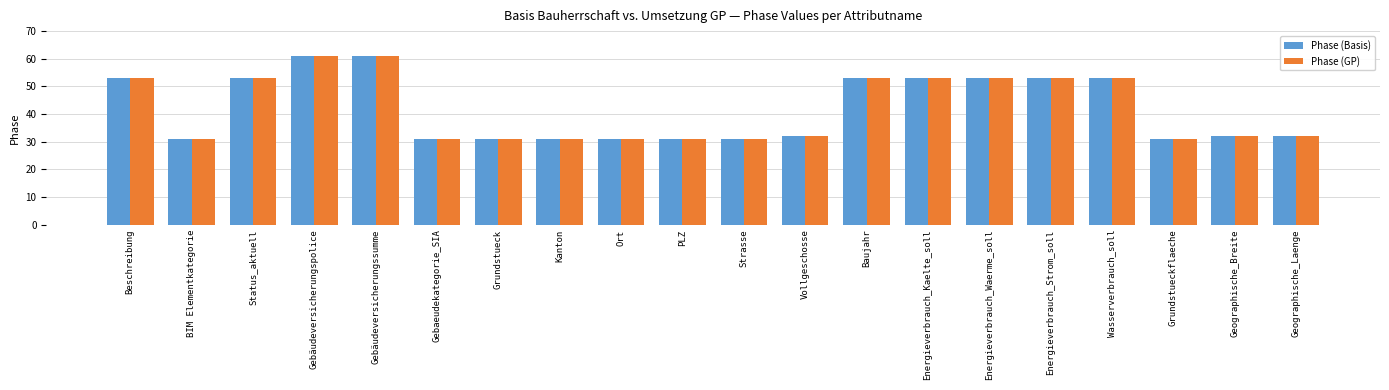

What is the lowest value of the Phase (GP) series?

31